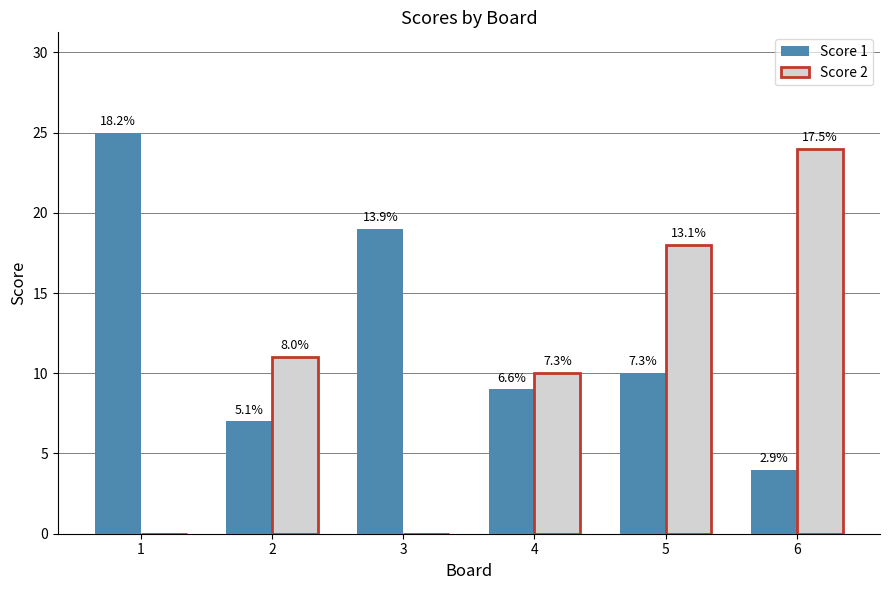

How many groups of bars are there?

6